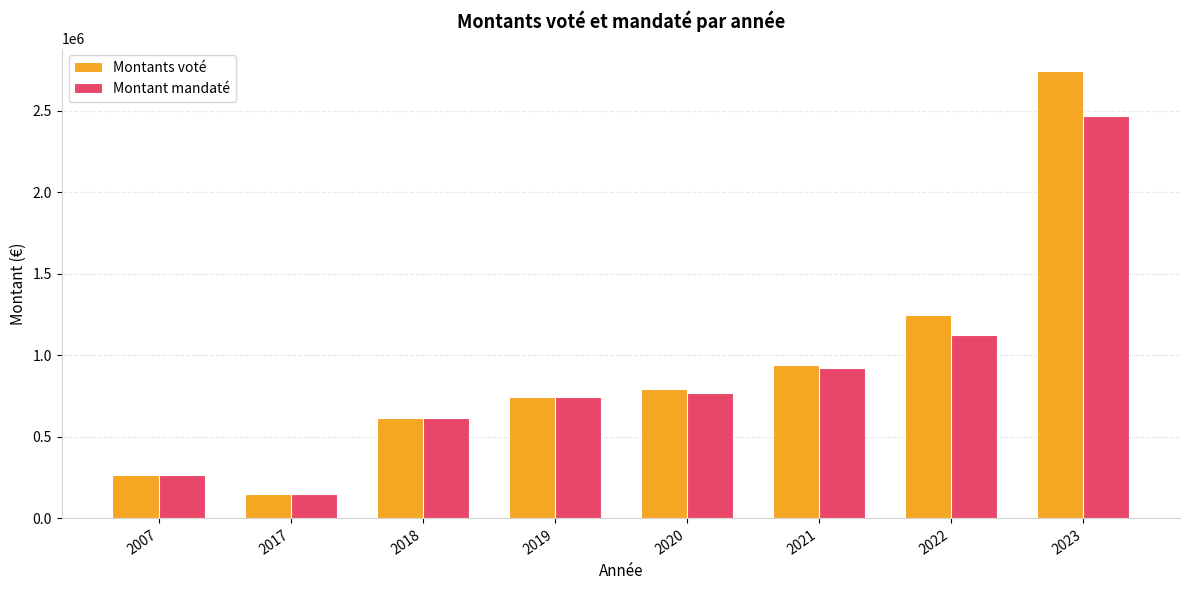

At how many categories does at least one series exceed 1551956?

1